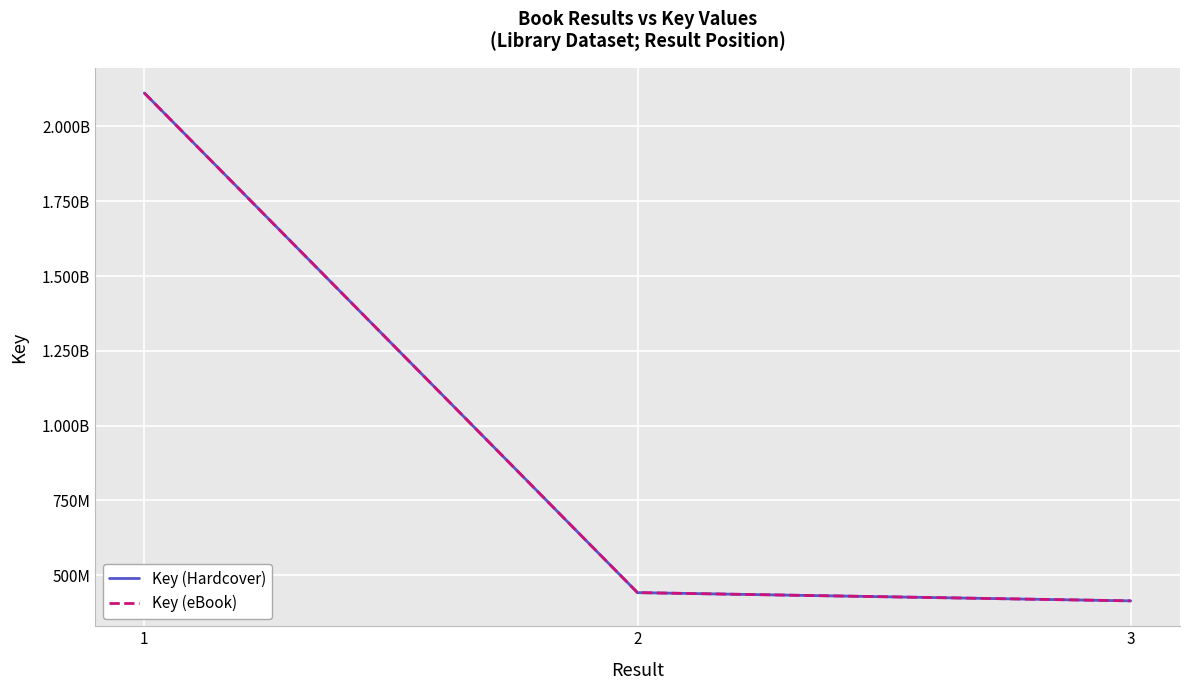

What is the value of the Key (Hardcover) point at the 3rd from the left?

414137076